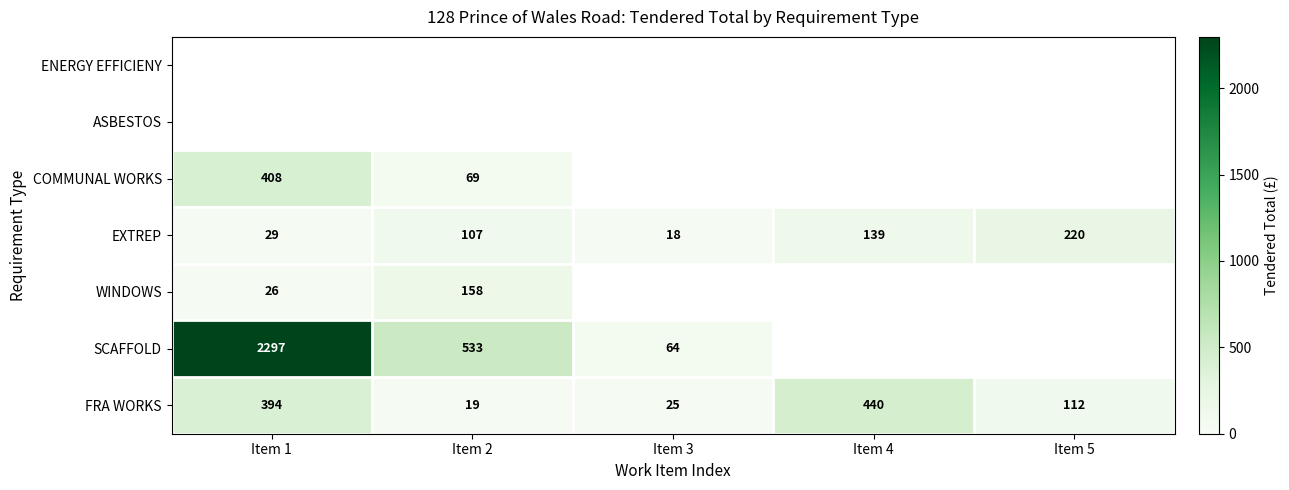

What is the sum of the FRA WORKS values at Item 1 and Item 4?

834